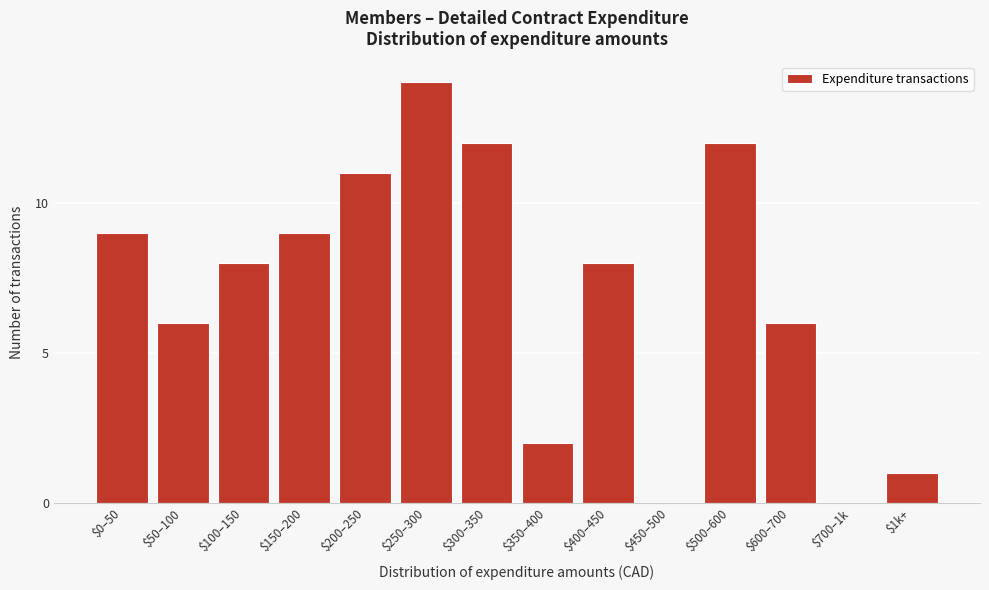

What is the greatest value displayed?

14